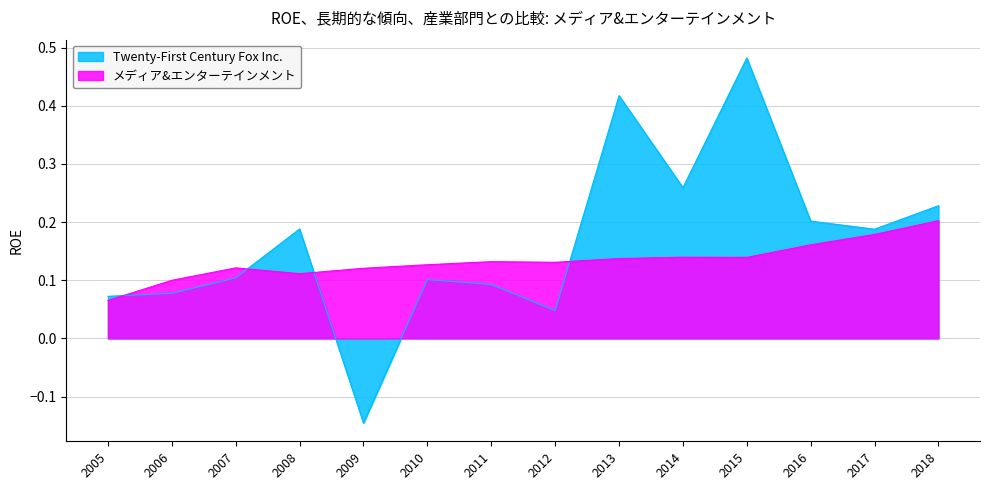

Reading right to left, list all the values displayed in this chart.

Twenty-First Century Fox Inc.: 0.1	0.1	0.1	0.2	-0.1	0.1	0.1	0.0	0.4	0.3	0.5	0.2	0.2	0.2
メディア&エンターテインメント: 0.1	0.1	0.1	0.1	0.1	0.1	0.1	0.1	0.1	0.1	0.1	0.2	0.2	0.2